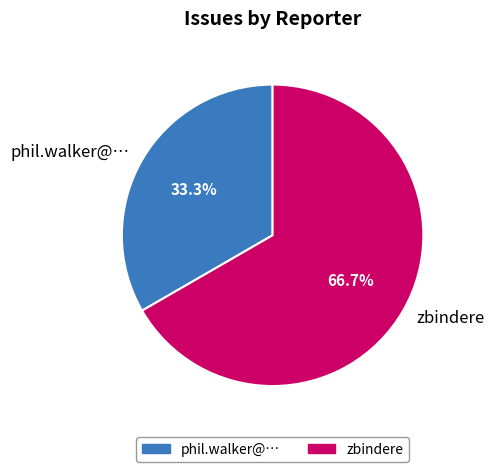

Rank the categories by value from highest to lowest.

zbindere, phil.walker@…